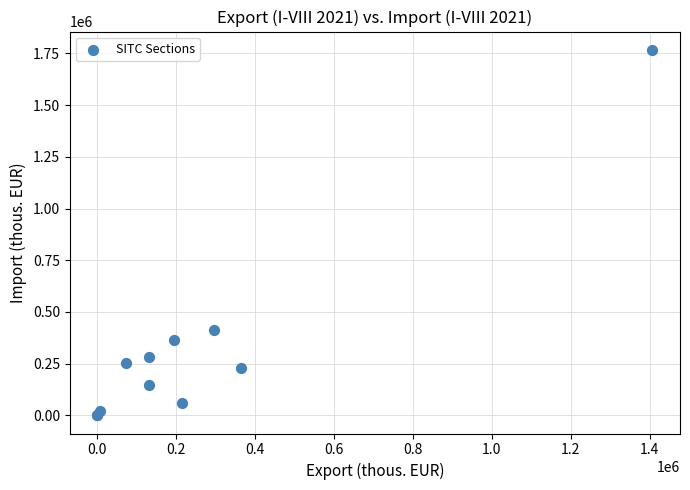

What Y value in the scatter plot is closest to 883844?

414438.6